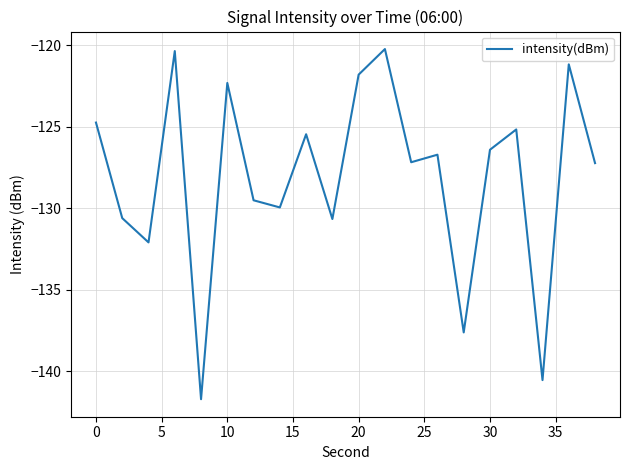

How many interior local valleys (lower than both neighbors) does the data have?

7